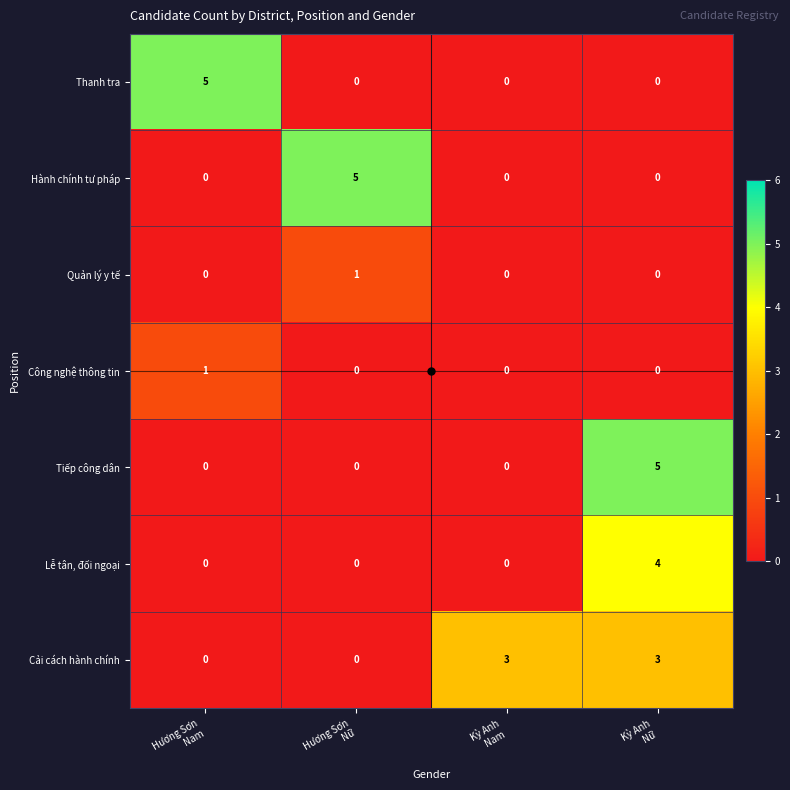

What is the difference between the maximum and minimum values in the Tiếp công dân series?

5